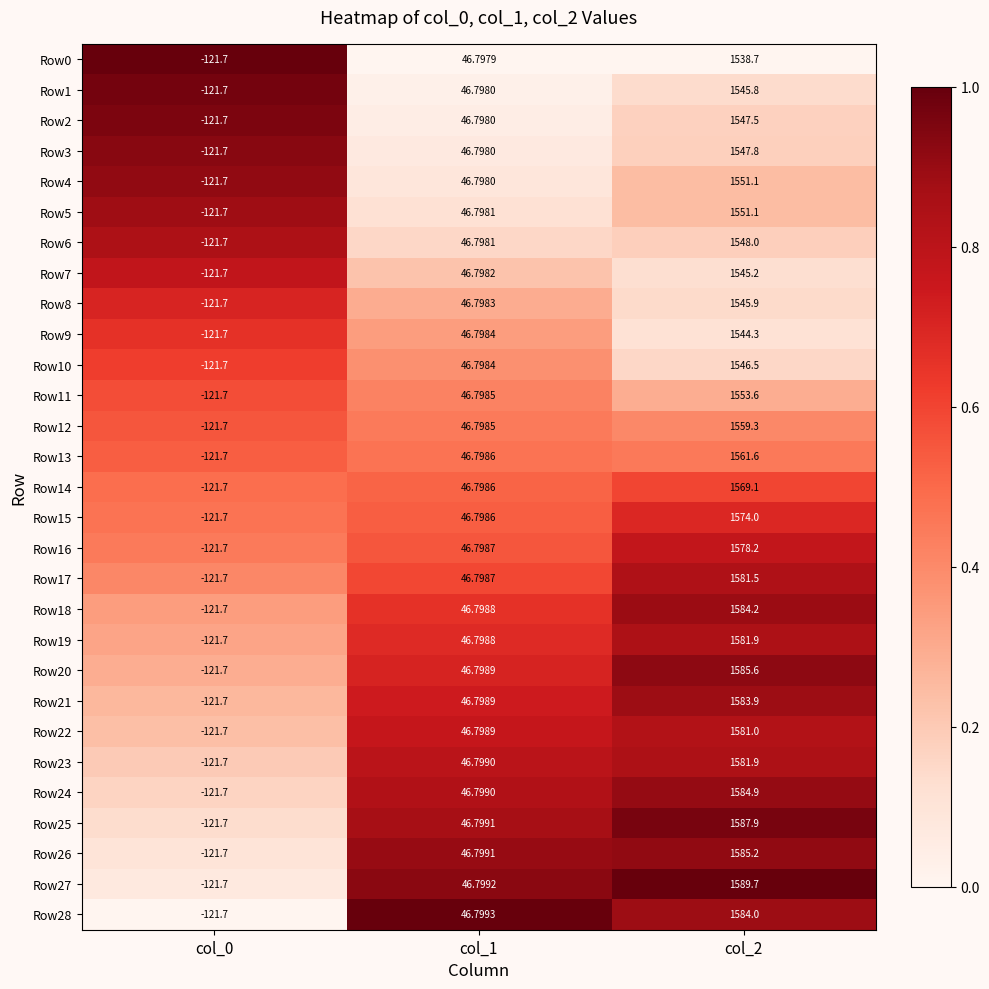

Is the value of Row22 at col_0 greater than the value of Row17 at col_1?

No